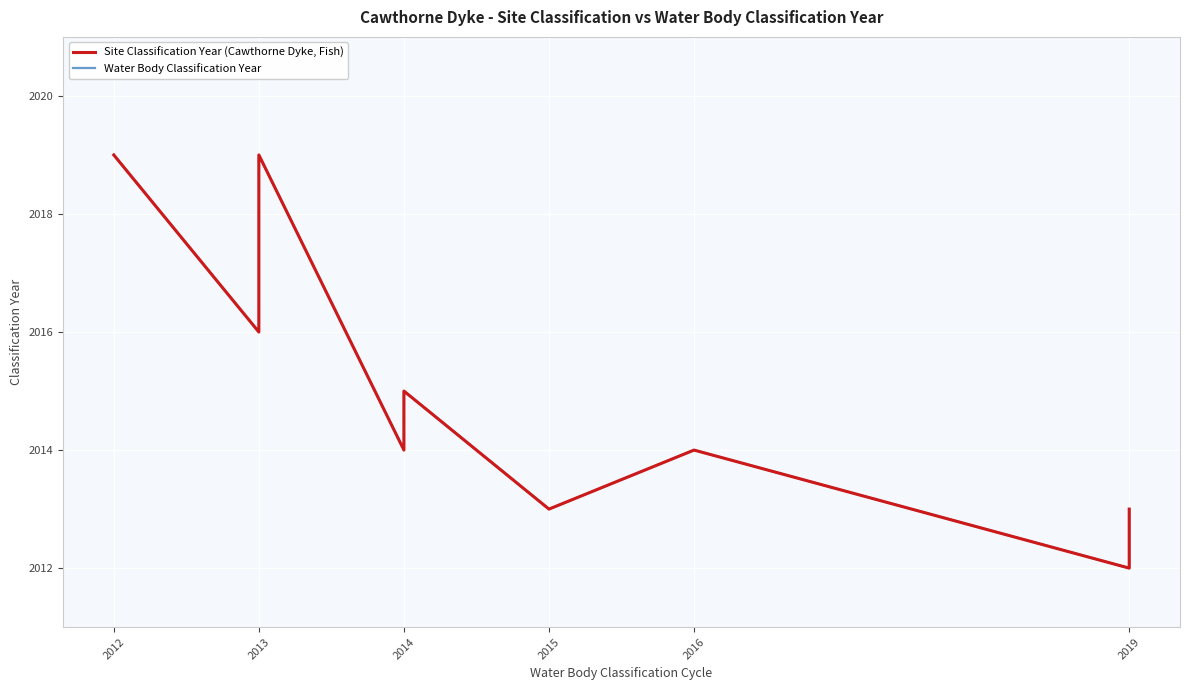

What is the label of the 9th point from the right?

2012